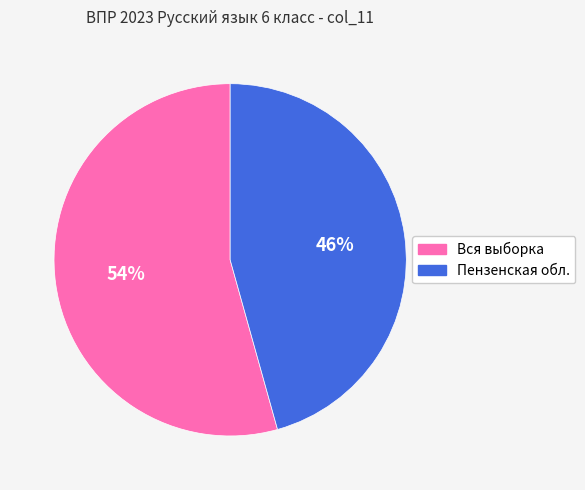

Does Вся выборка account for over 50% of the chart?

Yes